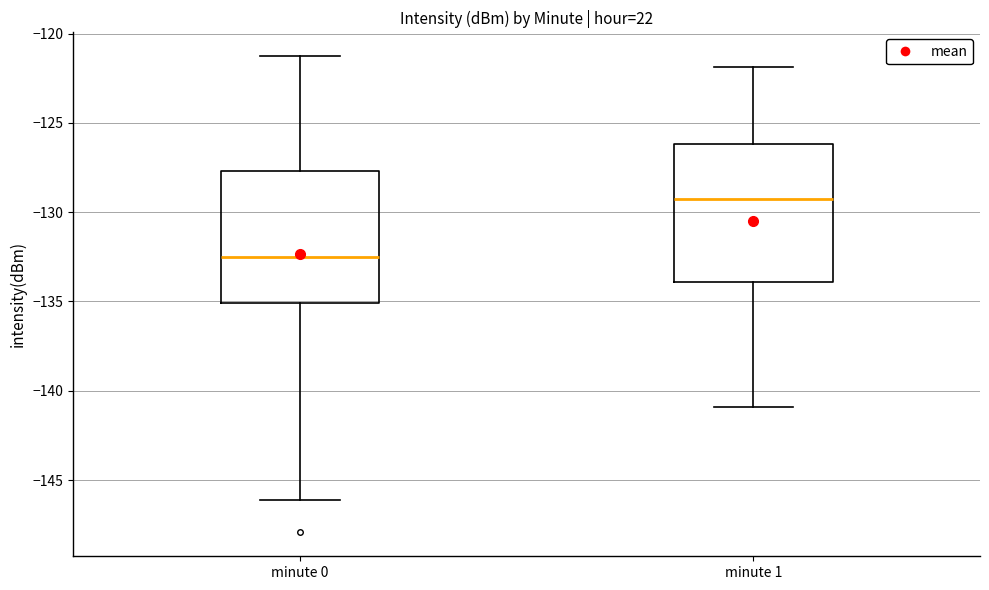

Reading left to right, read every box against the y-axis: the position of its median line, the range the box covers, and the ends of its whiskers. The values are not printed on the chart, so give them approximately, as read against the axis.

minute 0: median -132.5, box -135.0 to -127.5, whiskers -146.0 to -121.5
minute 1: median -129.0, box -134.0 to -126.0, whiskers -141.0 to -122.0